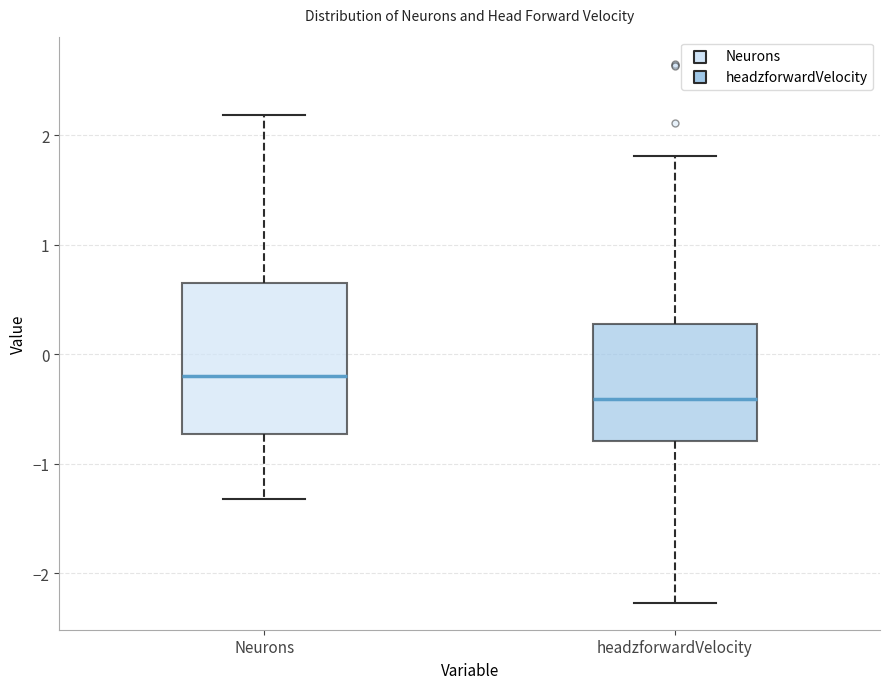

Comparing the boxes themselves (not the whiskers), which one is the tallest?

Neurons